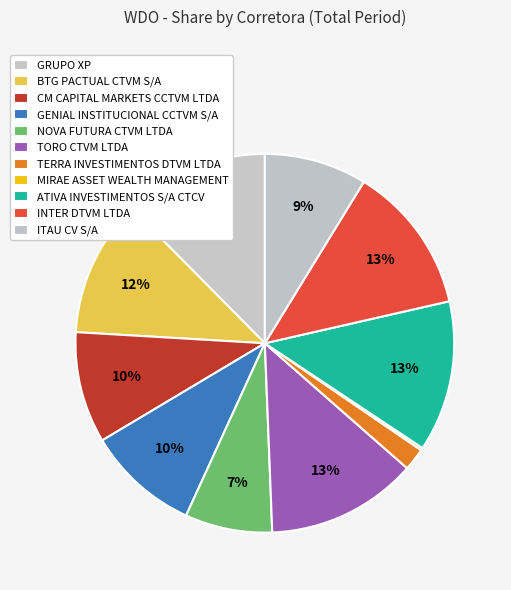

To the nearest percent, what portion does GENIAL INSTITUCIONAL CCTVM S/A represent?

10%